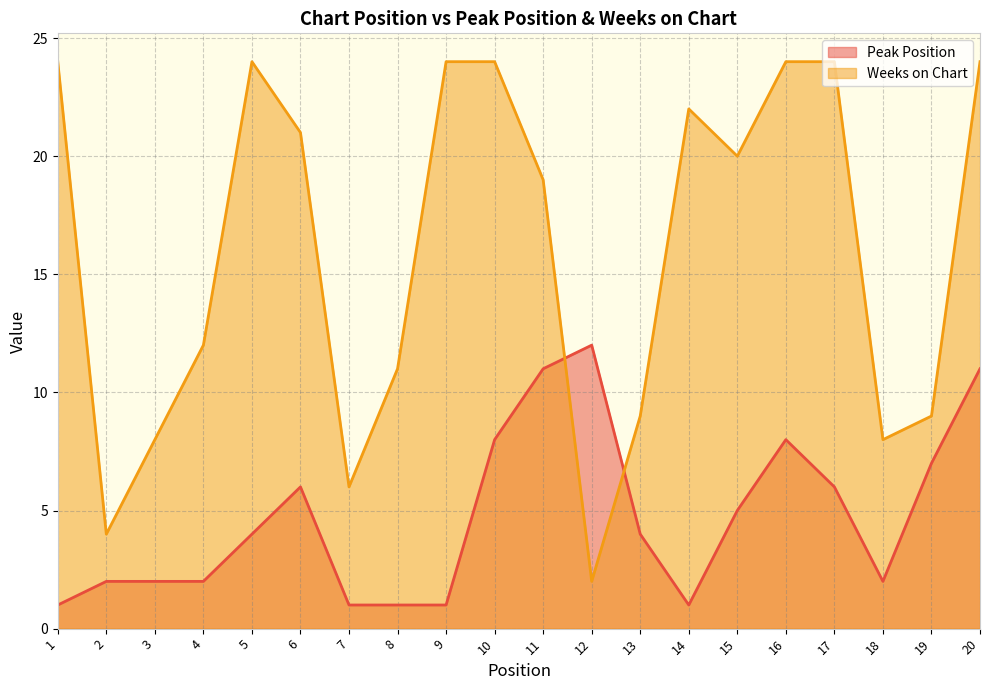

Is it true that Weeks on Chart equals 14 at 9?

False